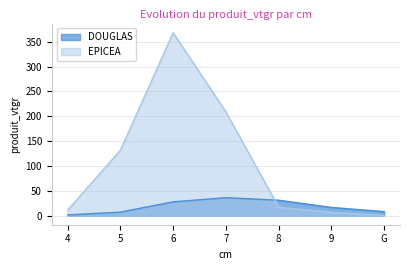

Does the chart display data point markers on the line(s)?

No